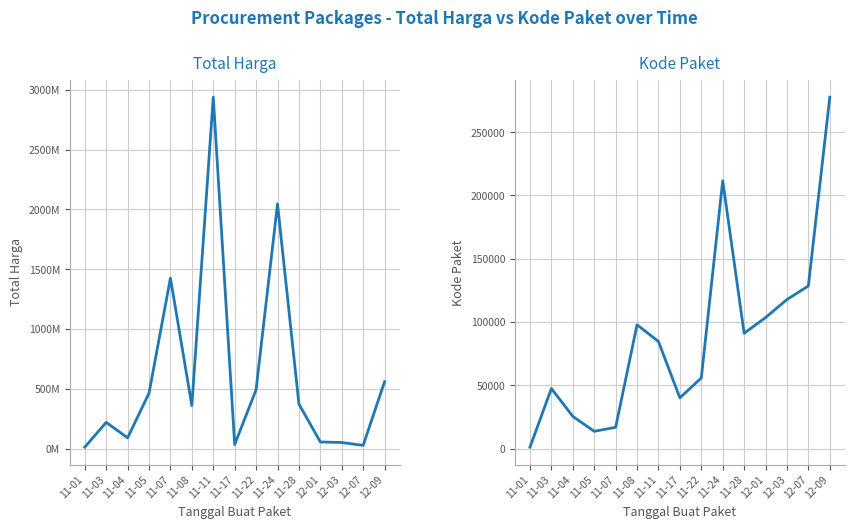

Reading left to right, what are all the values shown in this chart?

Total Harga: 11-01=12787500	11-03=220451270	11-04=90672075	11-05=464002100	11-07=1425867900	11-08=360568800	11-11=2938963240	11-17=34292000	11-22=493000000	11-24=2046259200	11-28=373404000	12-01=56152800	12-03=51601000	12-07=27412000	12-09=559971000
Kode Paket: 11-01=1139	11-03=47456	11-04=25445	11-05=13652	11-07=16823	11-08=97858	11-11=84587	11-17=40112	11-22=55826	11-24=211626	11-28=91101	12-01=103541	12-03=117783	12-07=128516	12-09=277693